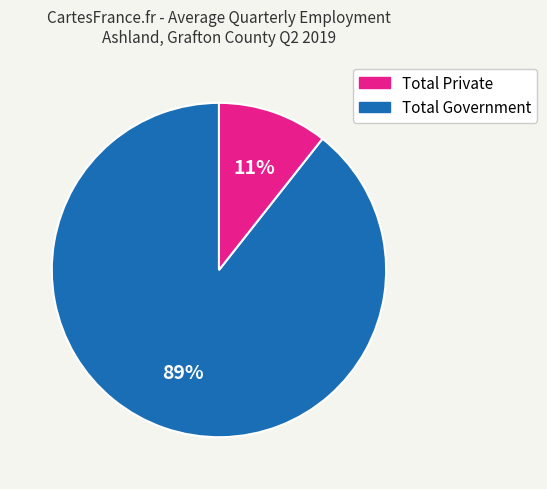

To the nearest percent, what is the average slice percentage?

50%